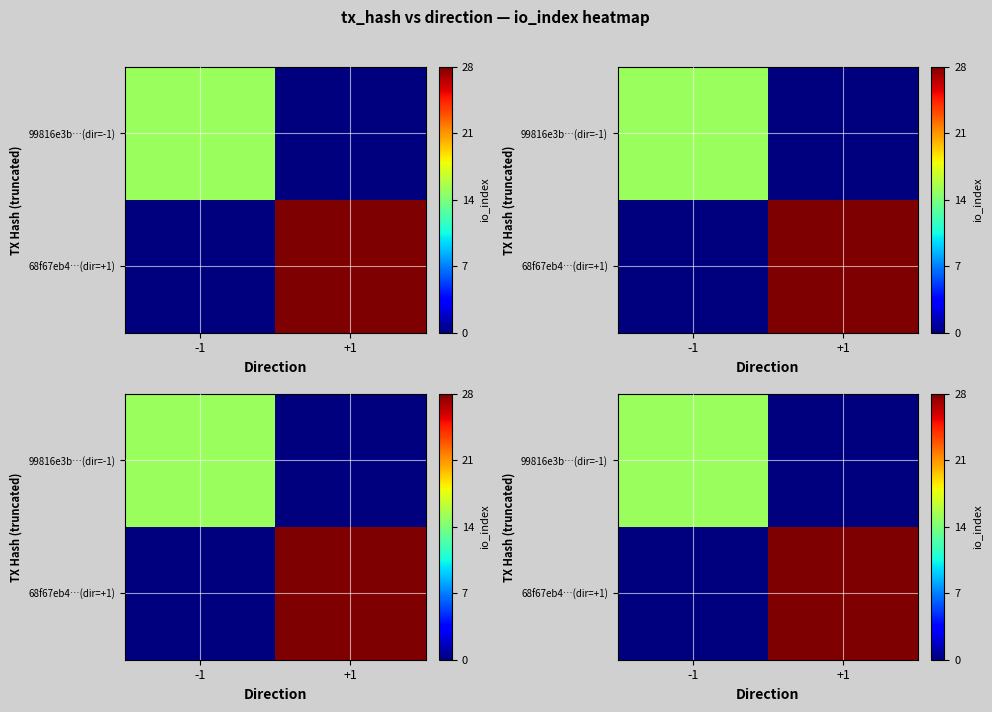

How many positive values does the 68f67eb4…(dir=+1) series have?

1